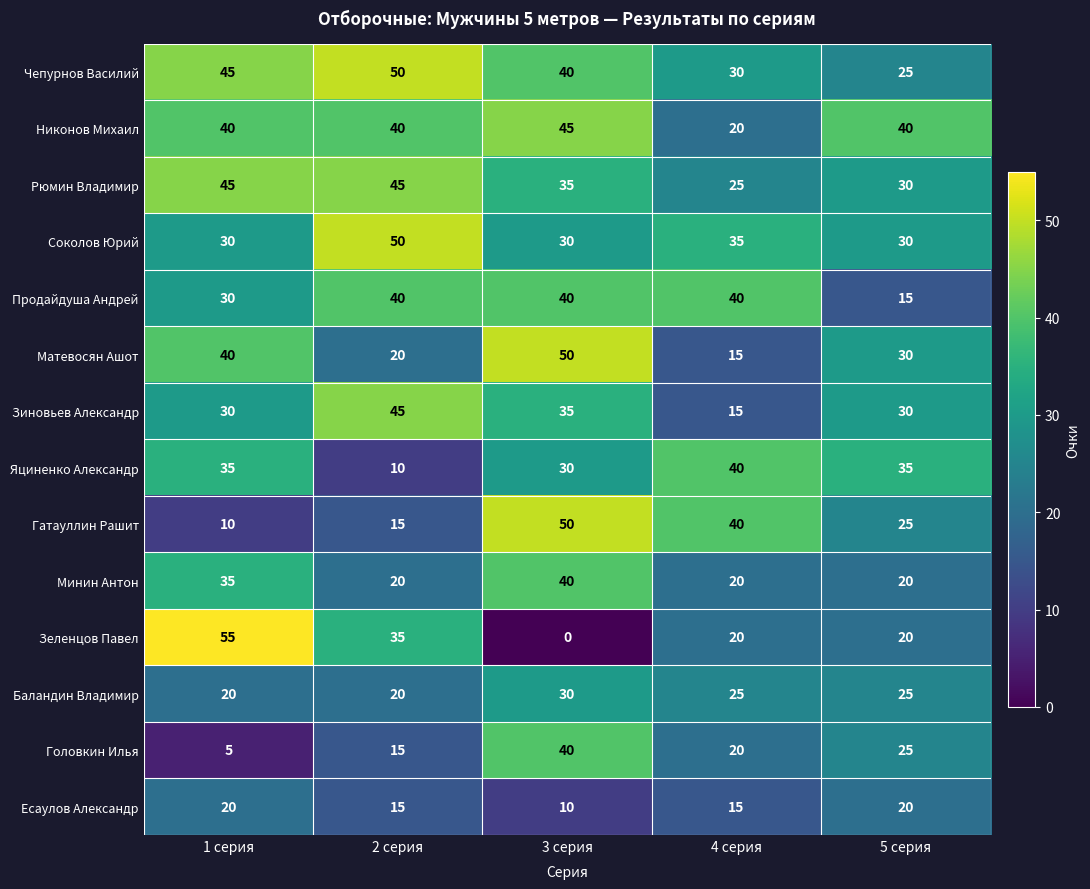

What is the difference between the maximum and minimum values in the Матевосян Ашот series?

35